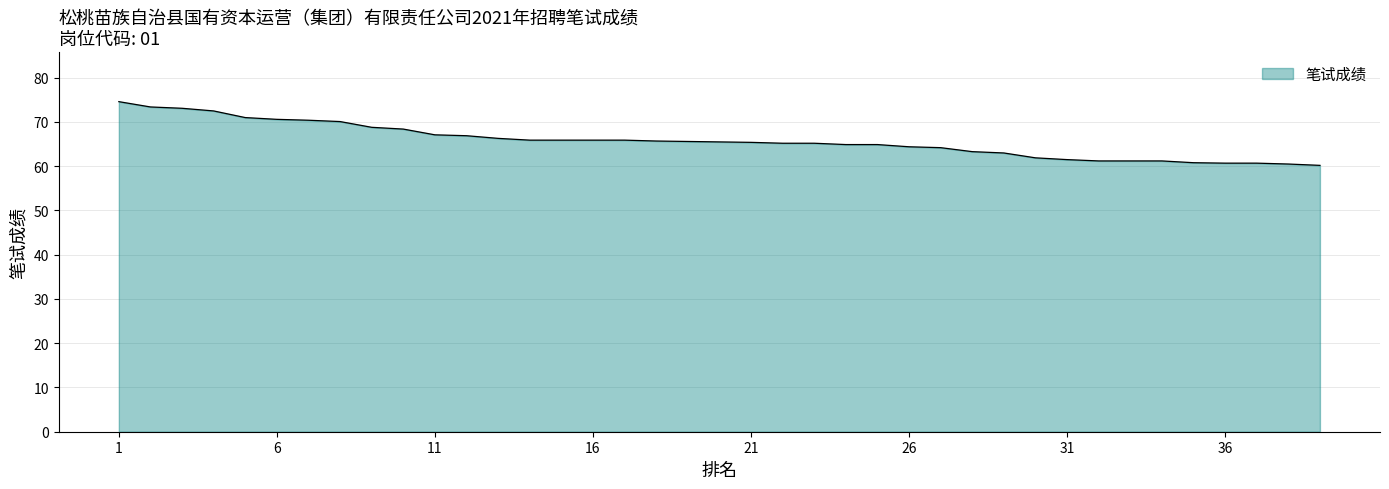

What is the difference between the maximum and minimum values?

14.4